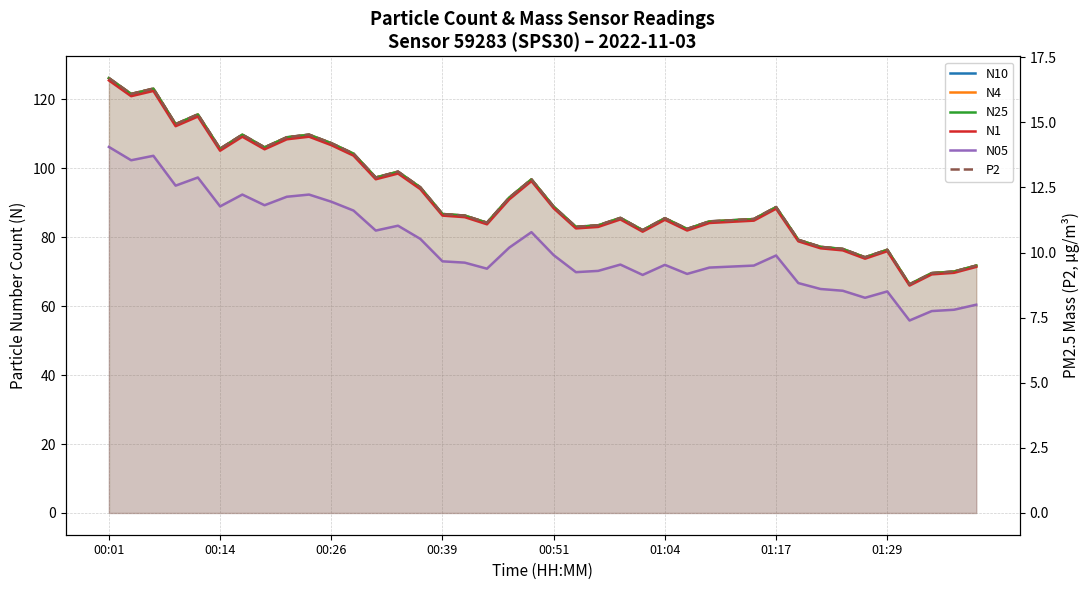

True or false: P2 and N25 cross at least once.

False